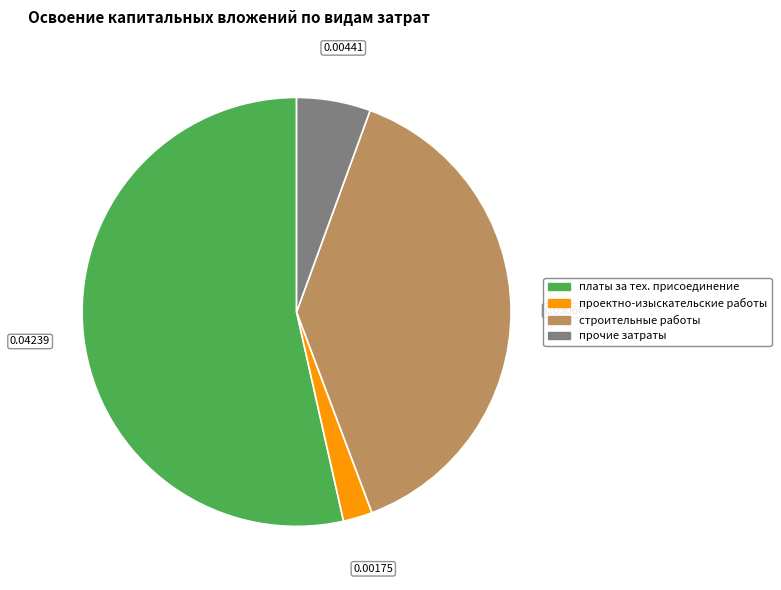

How many slices are in this pie chart?

4